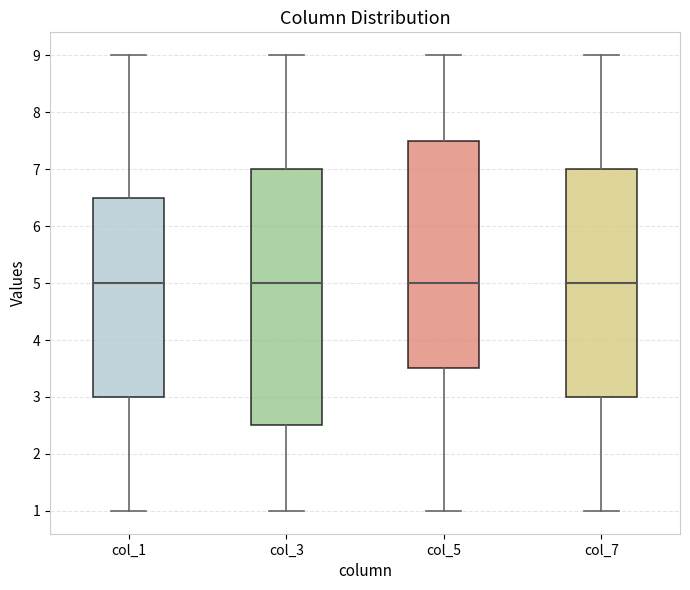

Reading left to right, read every box against the y-axis: the position of its median line, the range the box covers, and the ends of its whiskers. The values are not printed on the chart, so give them approximately, as read against the axis.

col_1: median 5.0, box 3.0 to 6.5, whiskers 1.0 to 9.0
col_3: median 5.0, box 2.5 to 7.0, whiskers 1.0 to 9.0
col_5: median 5.0, box 3.5 to 7.5, whiskers 1.0 to 9.0
col_7: median 5.0, box 3.0 to 7.0, whiskers 1.0 to 9.0